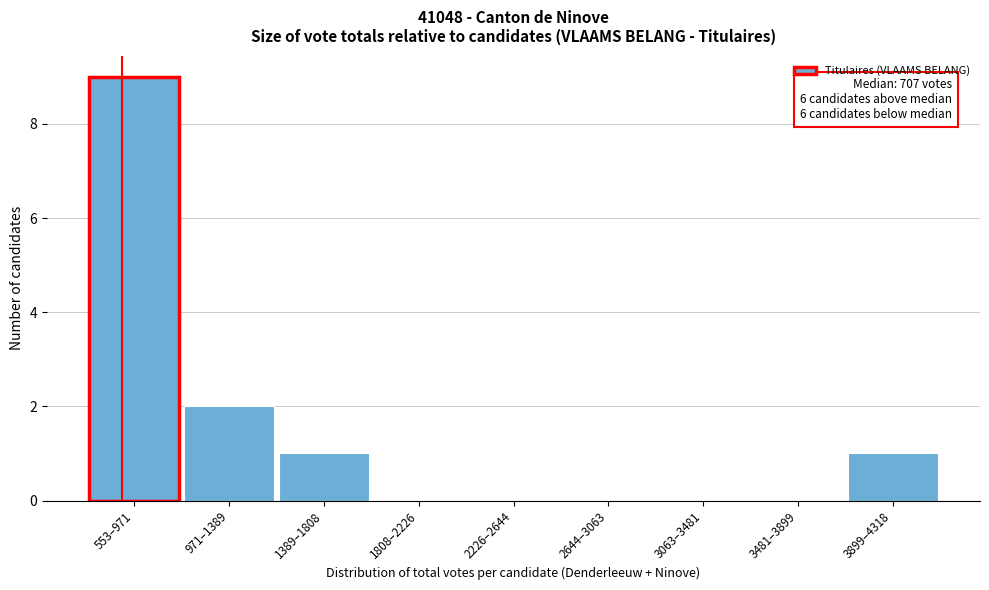

Reading right to left, what are all the values shown in this chart?

3899–4318=1	3481–3899=0	3063–3481=0	2644–3063=0	2226–2644=0	1808–2226=0	1389–1808=1	971–1389=2	553–971=9